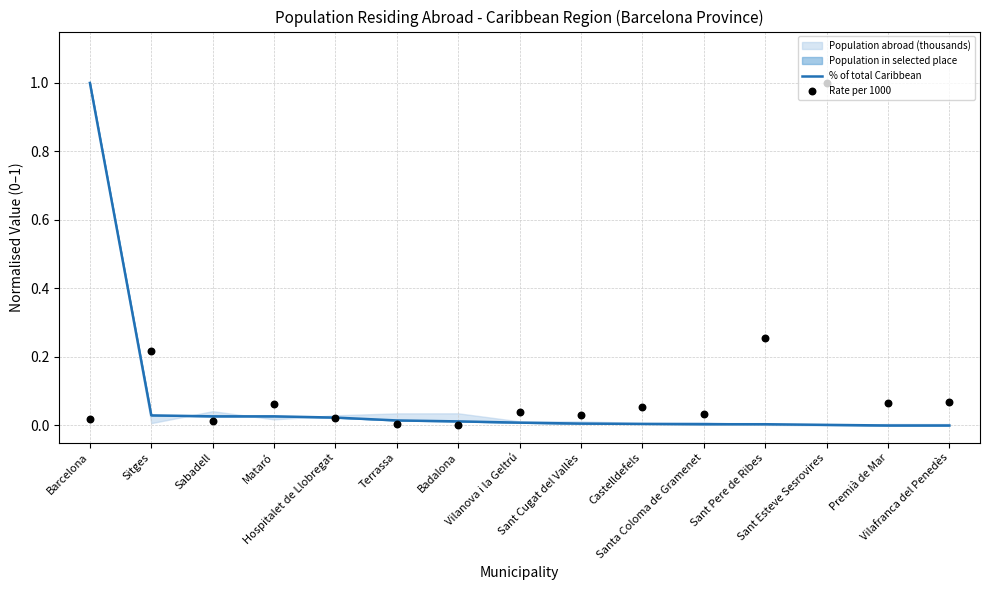

Is the value of Rate per 1000 at Premià de Mar greater than the value of % of total Caribbean at Sant Esteve Sesrovires?

Yes